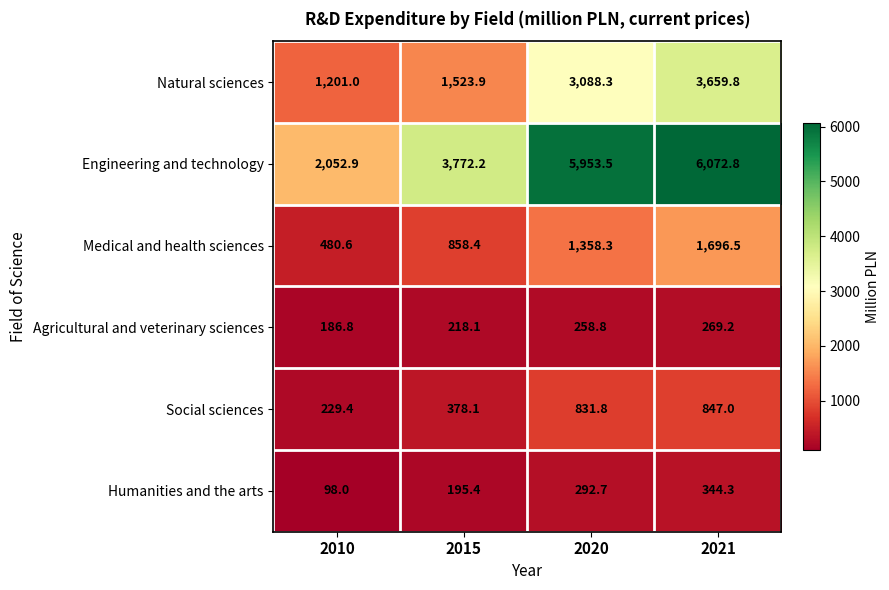

How many data points does each series have?

4